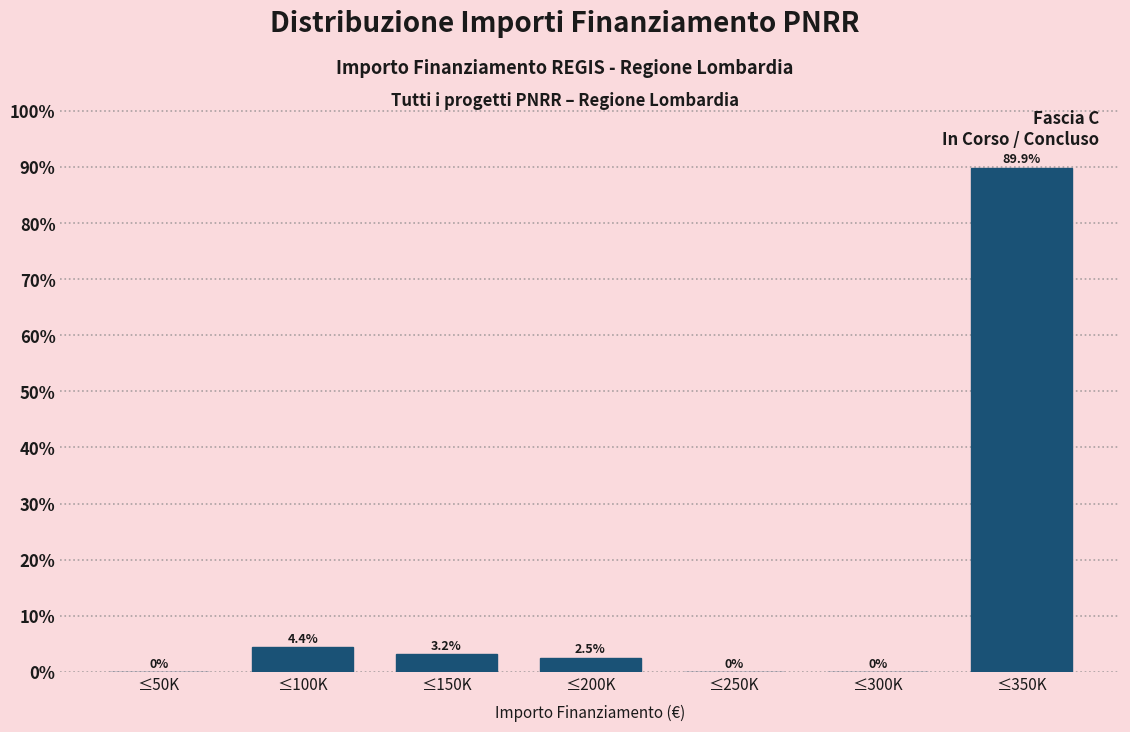

Reading right to left, transcribe all the data shown in this chart.

≤350K=89.9	≤300K=0.0	≤250K=0.0	≤200K=2.5	≤150K=3.2	≤100K=4.4	≤50K=0.0